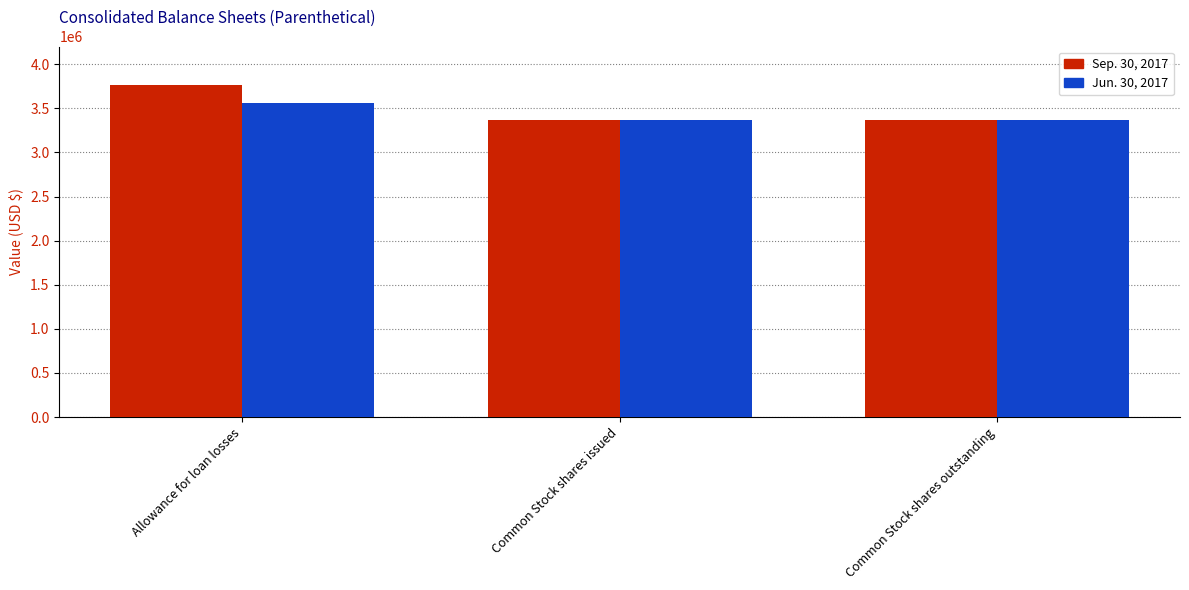

At which category is the sum across all series the highest?

Allowance for loan losses